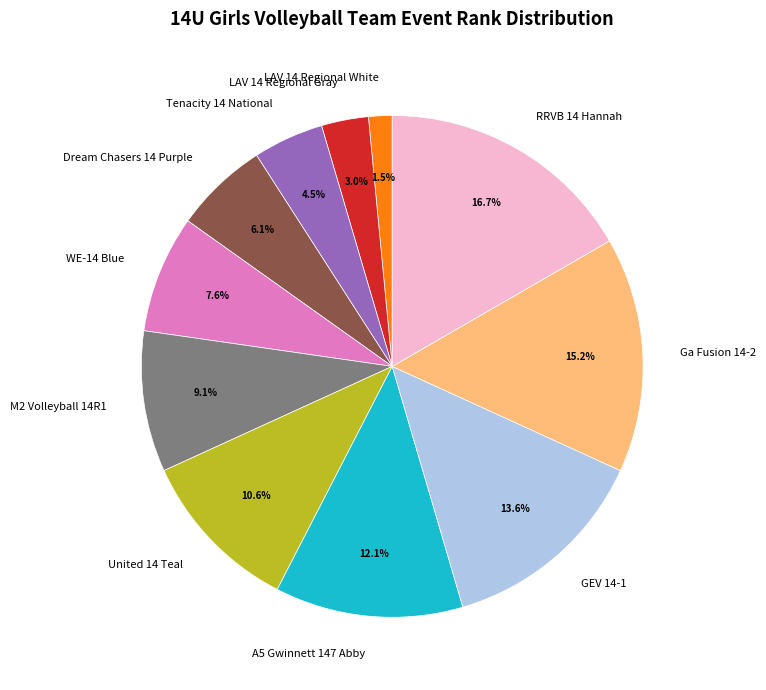

True or false: Ga Fusion 14-2 accounts for 15% of the total.

True